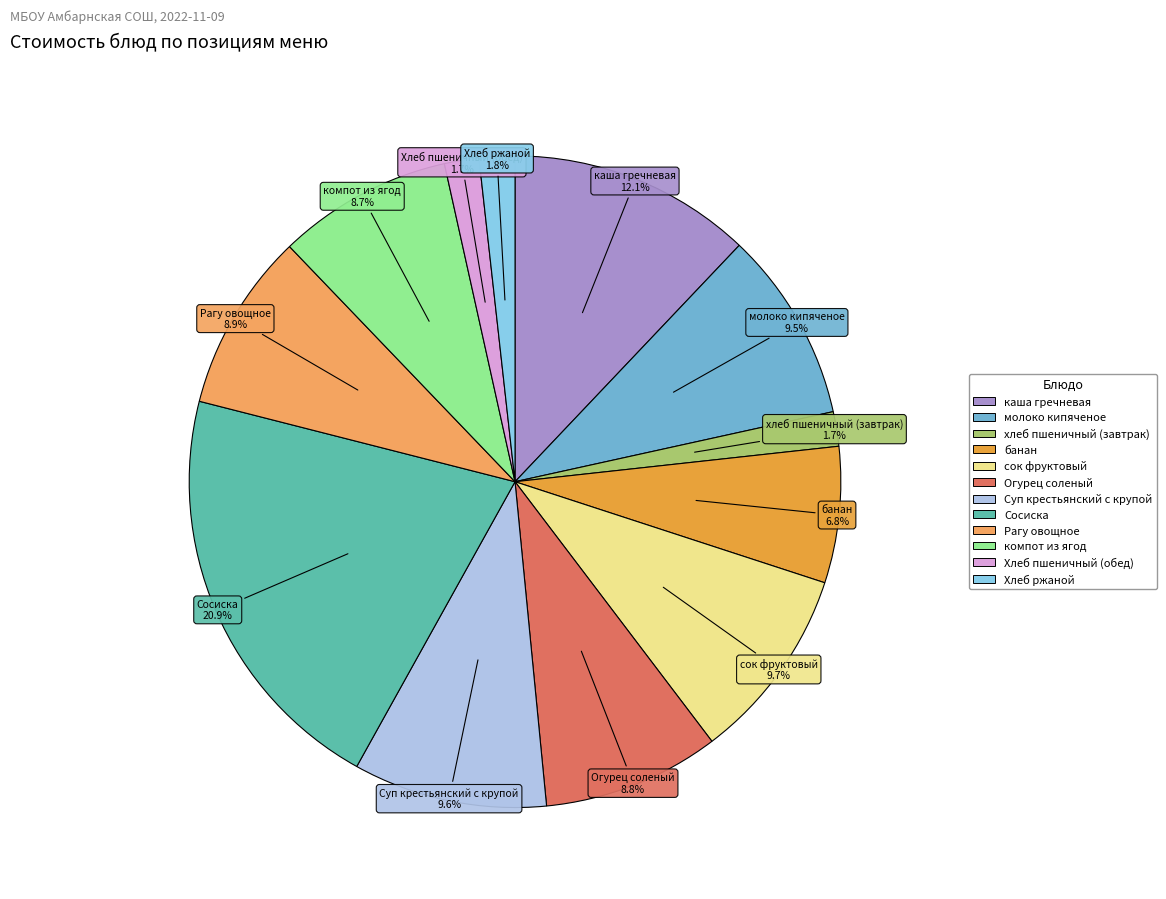

Does Огурец соленый represent more than half of the total?

No